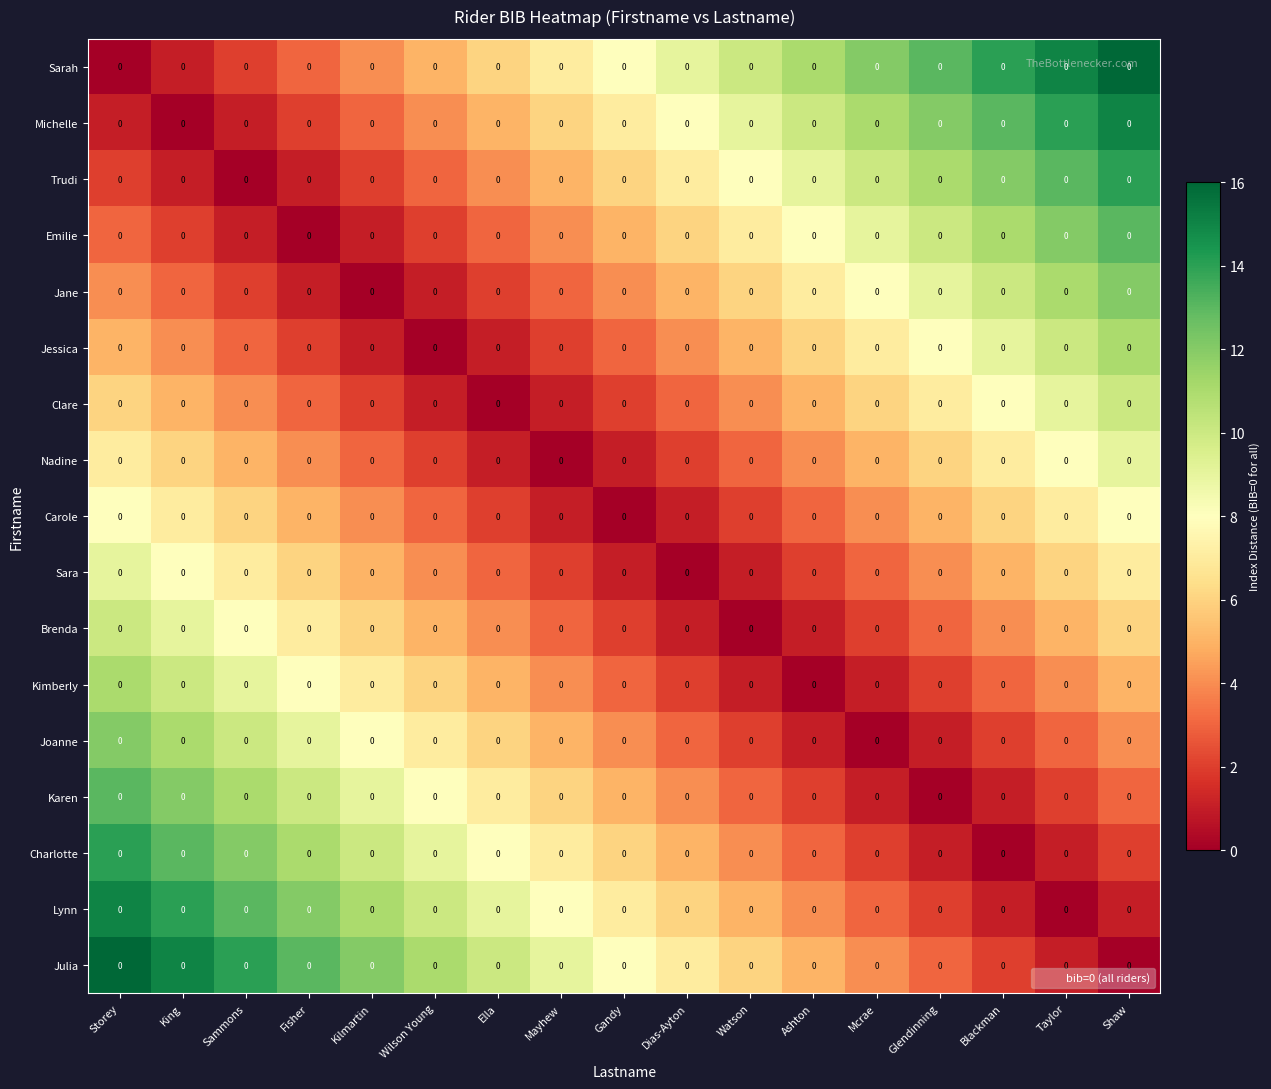

List the labels in order of Clare value, largest first.

Shaw, Taylor, Blackman, Glendinning, Storey, Mcrae, King, Ashton, Sammons, Watson, Fisher, Dias-Ayton, Kilmartin, Gandy, Wilson Young, Mayhew, Ella